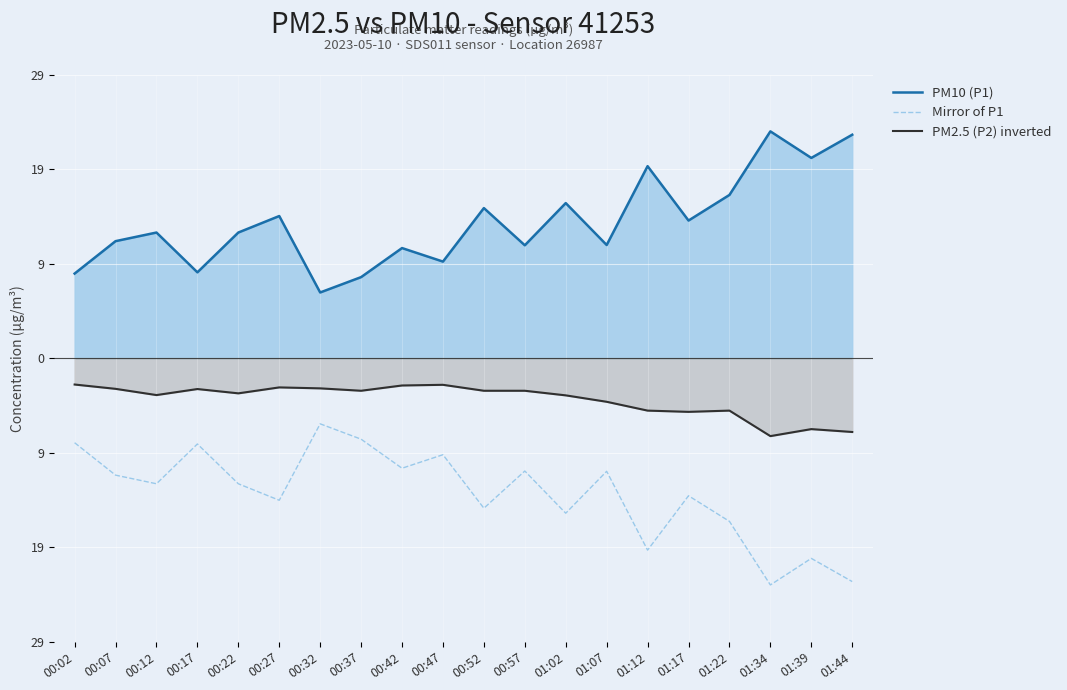

True or false: Mirror of P1 and PM2.5 (P2) inverted intersect in this chart.

False